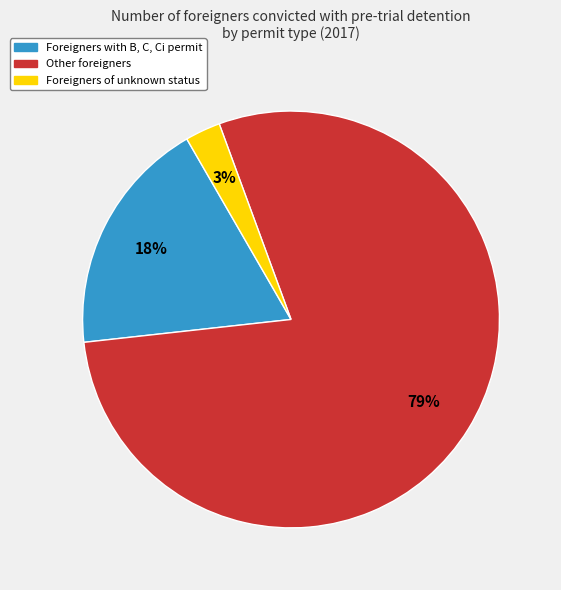

Rank the categories by value from lowest to highest.

Foreigners of unknown status, Foreigners with B, C, Ci permit, Other foreigners